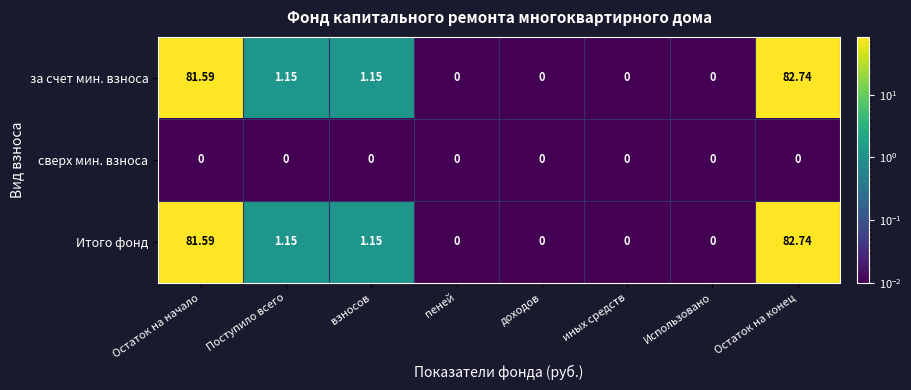

How many data points does each series have?

8